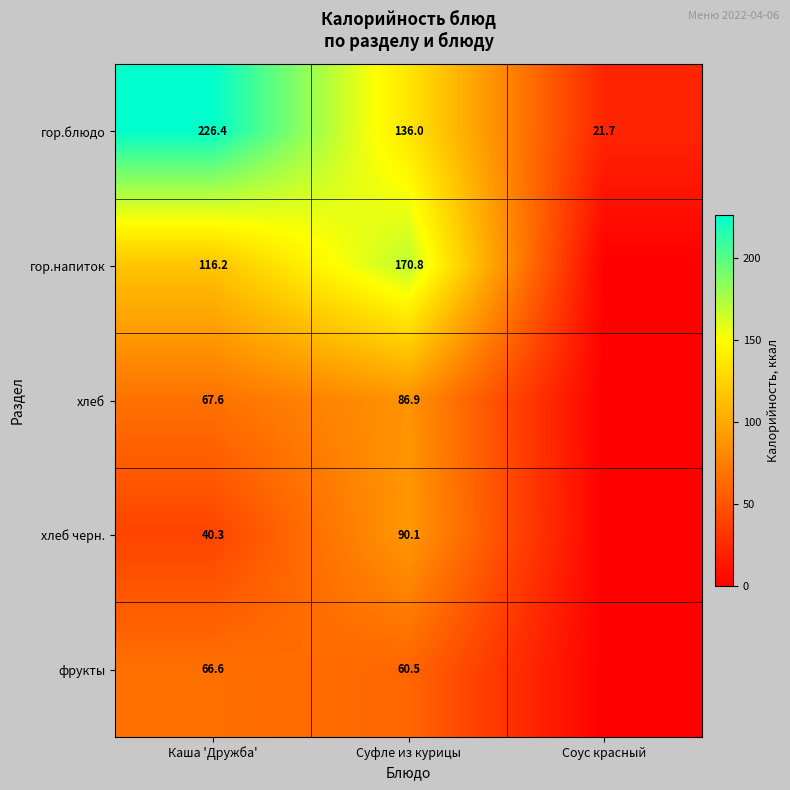

Is it true that гор.блюдо equals 21.7 at Соус красный?

True